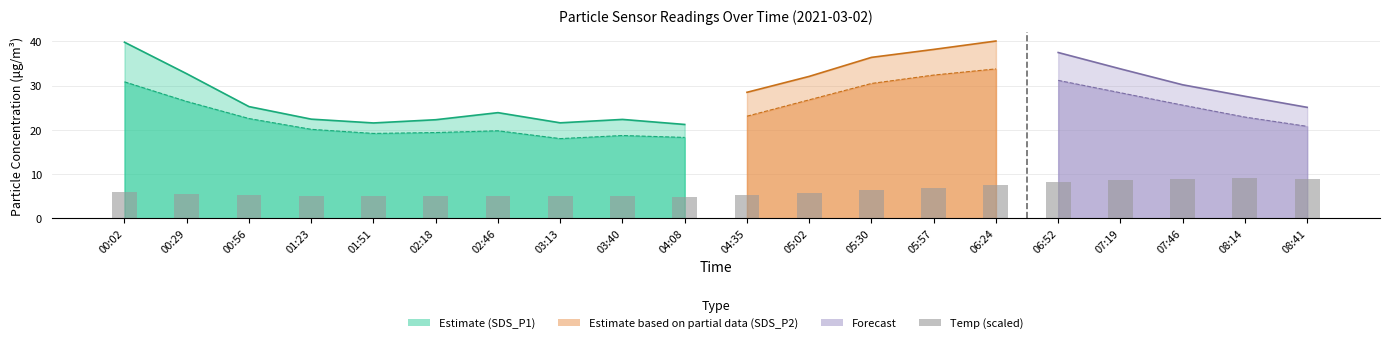

The value at 05:30 is 6.3. True or false?

True